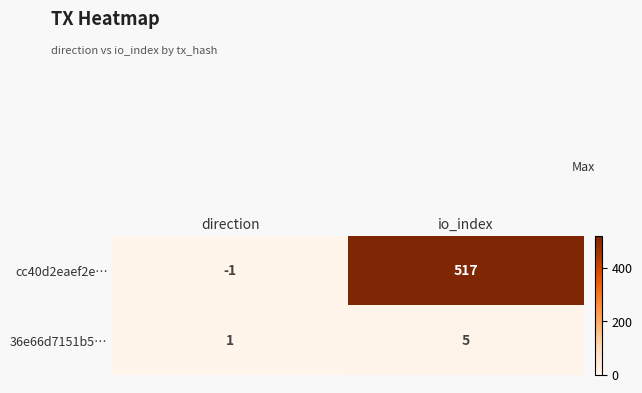

The value of cc40d2eaef2e… at io_index is 517. True or false?

True